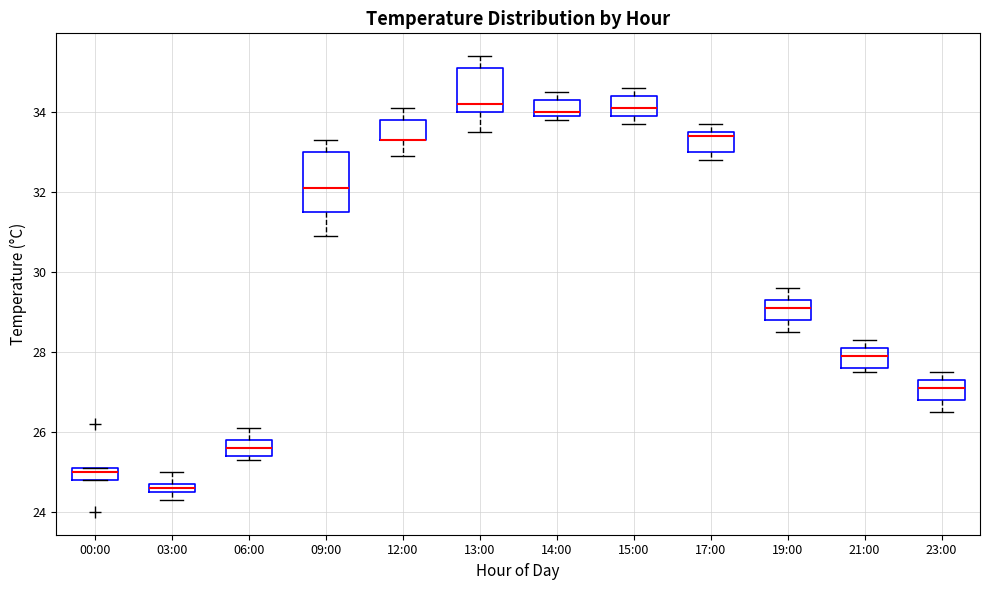

Where does the upper whisker of the box for 12:00 end on the y-axis? The values are not printed on the chart, so give them approximately, as read against the axis.

34.2